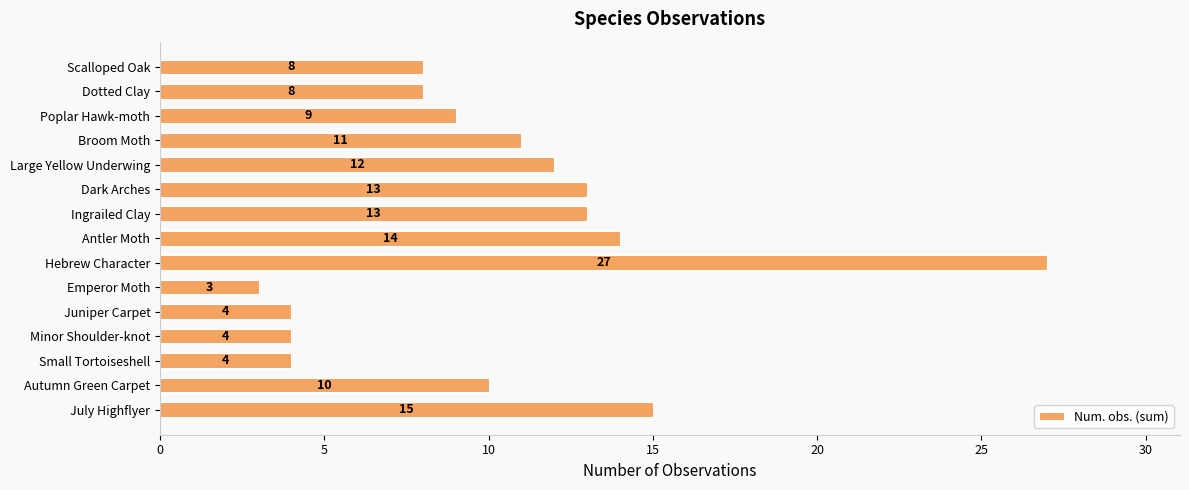

Between Dotted Clay and Antler Moth, which is larger?

Antler Moth